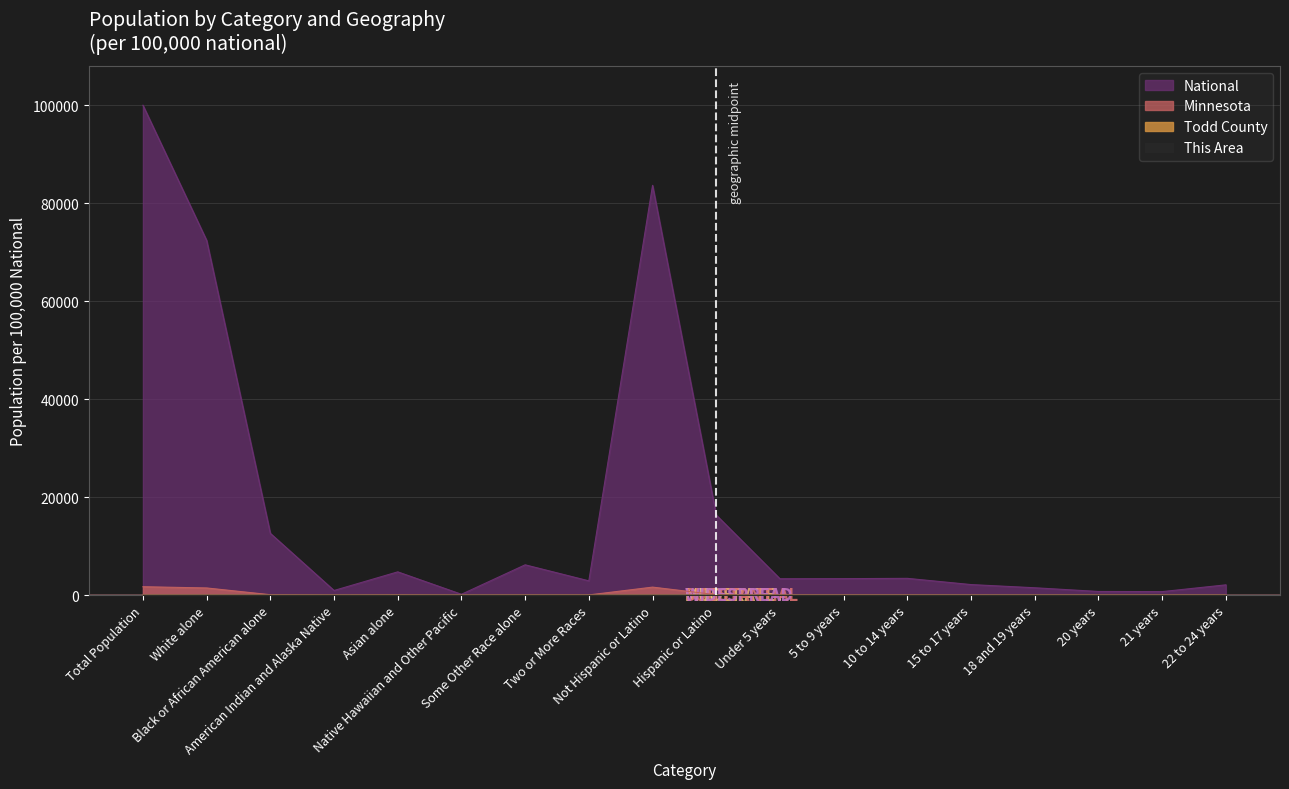

At which category does This Area reach its first local valley?

American Indian and Alaska Native